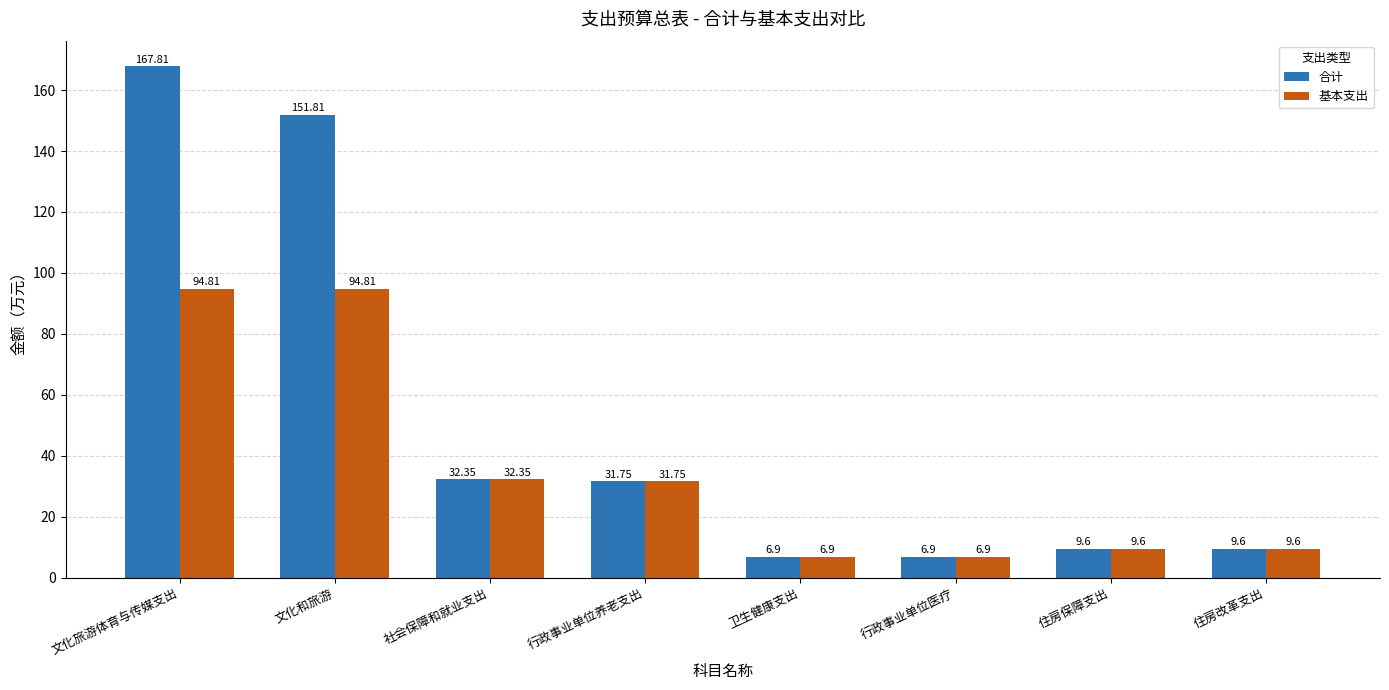

At how many categories does at least one series exceed 66?

2